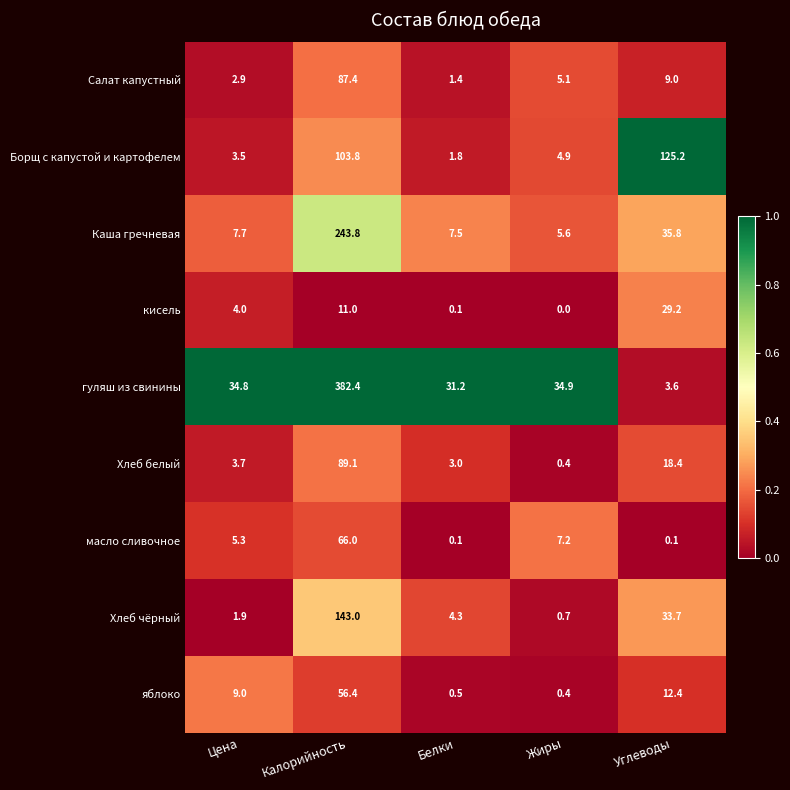

List the series in order of their peak value, lowest first.

кисель, яблоко, масло сливочное, Салат капустный, Хлеб белый, Борщ с капустой и картофелем, Хлеб чёрный, Каша гречневая, гуляш из свинины